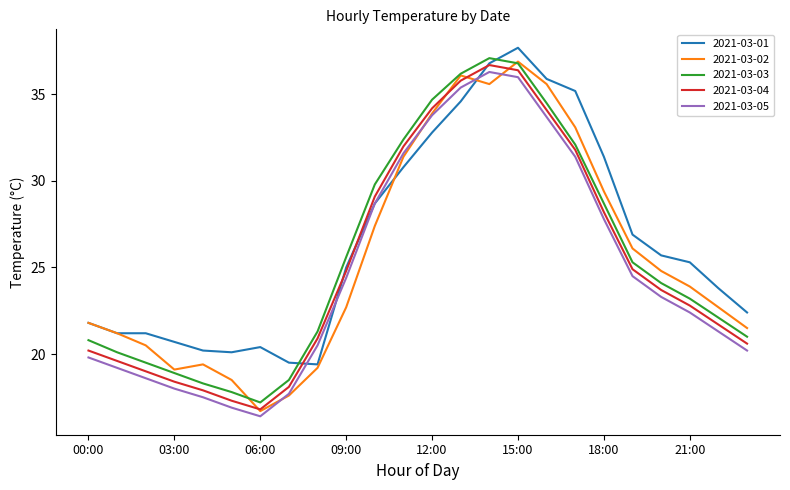

At how many categories does at least one series exceed 17?

24